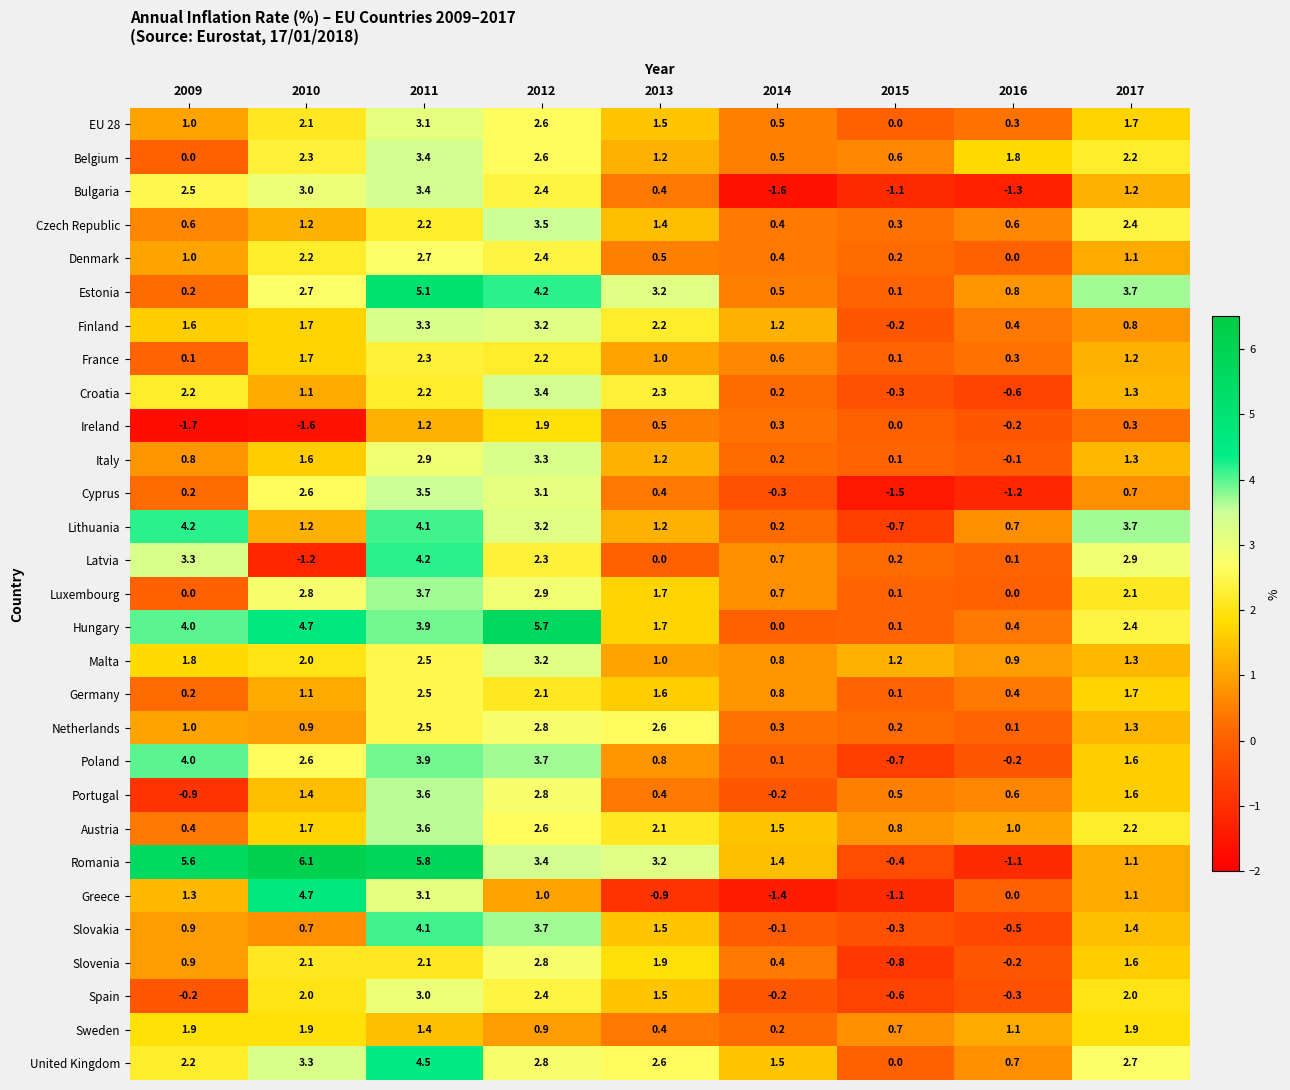

What is the maximum value for Romania?

6.1